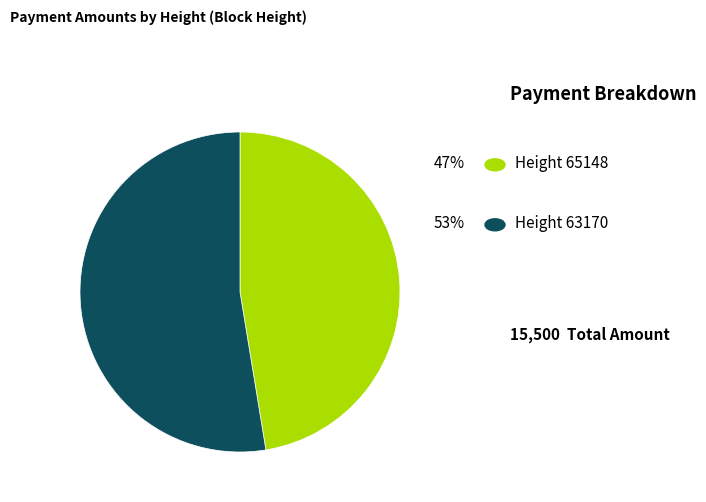

Is there a majority slice in this chart?

Yes